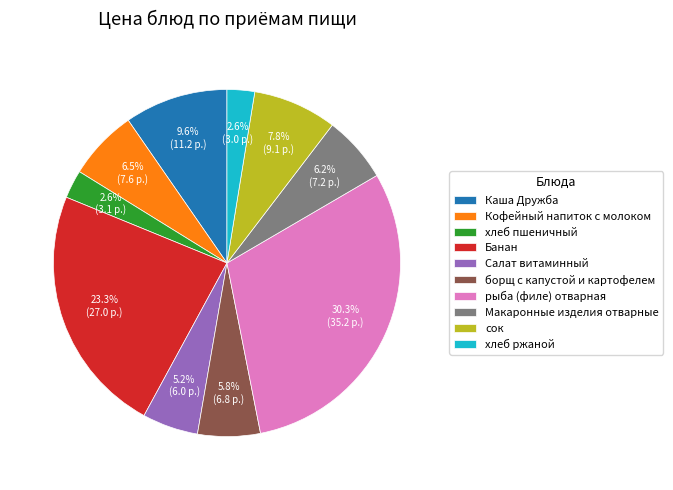

Combined, do рыба (филе) отварная and Каша Дружба account for over 50%?

No